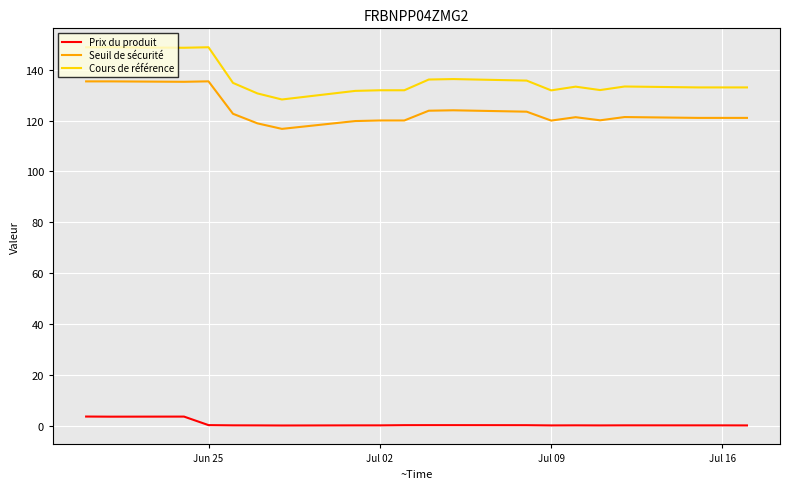

How many lines are shown in the chart?

3